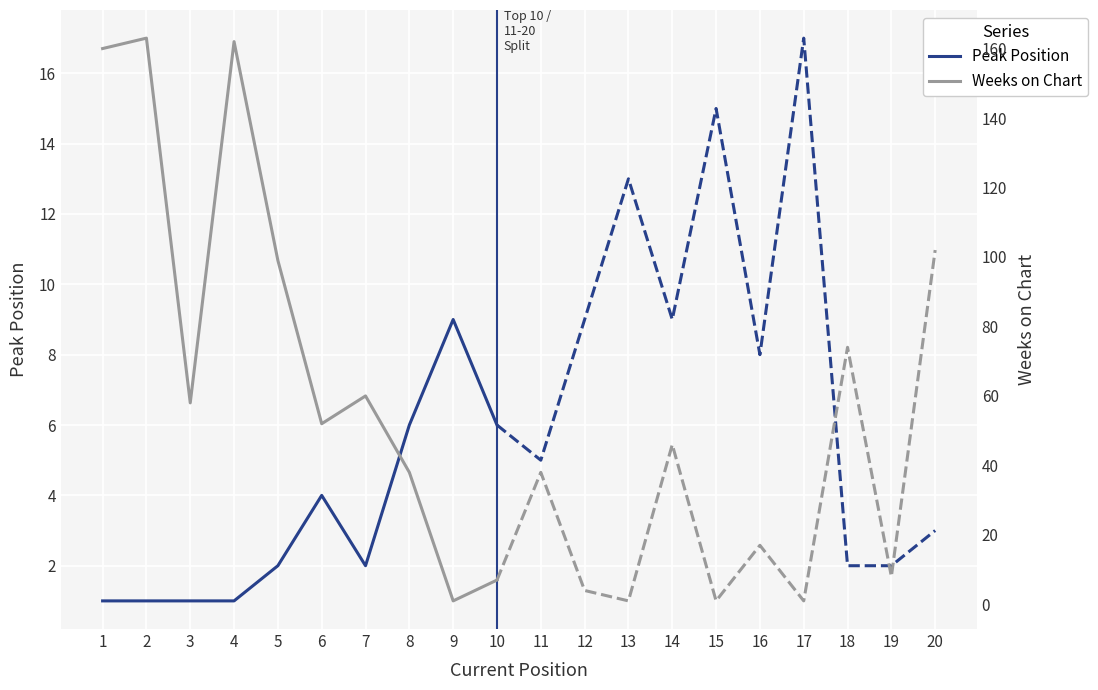

What is the minimum value for Weeks on Chart?

1